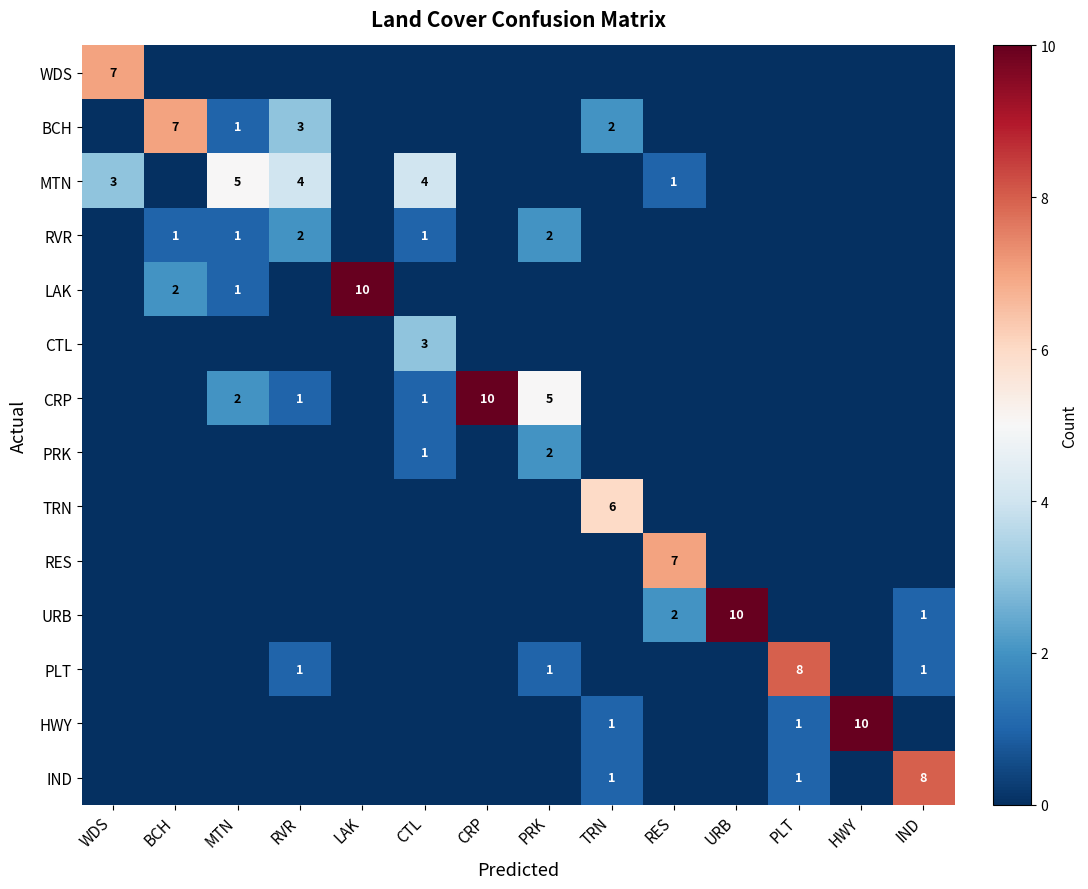

The value of CRP at MTN is 2. True or false?

True